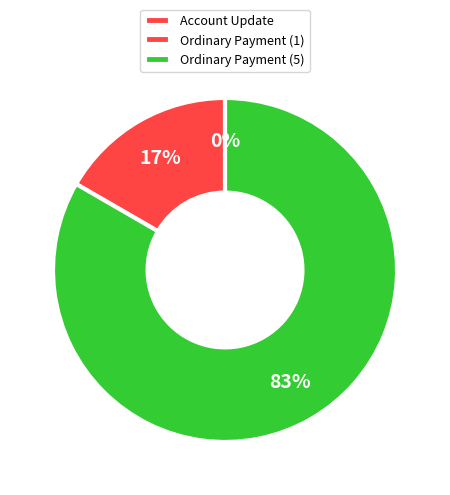

Count the number of slices in the pie.

3